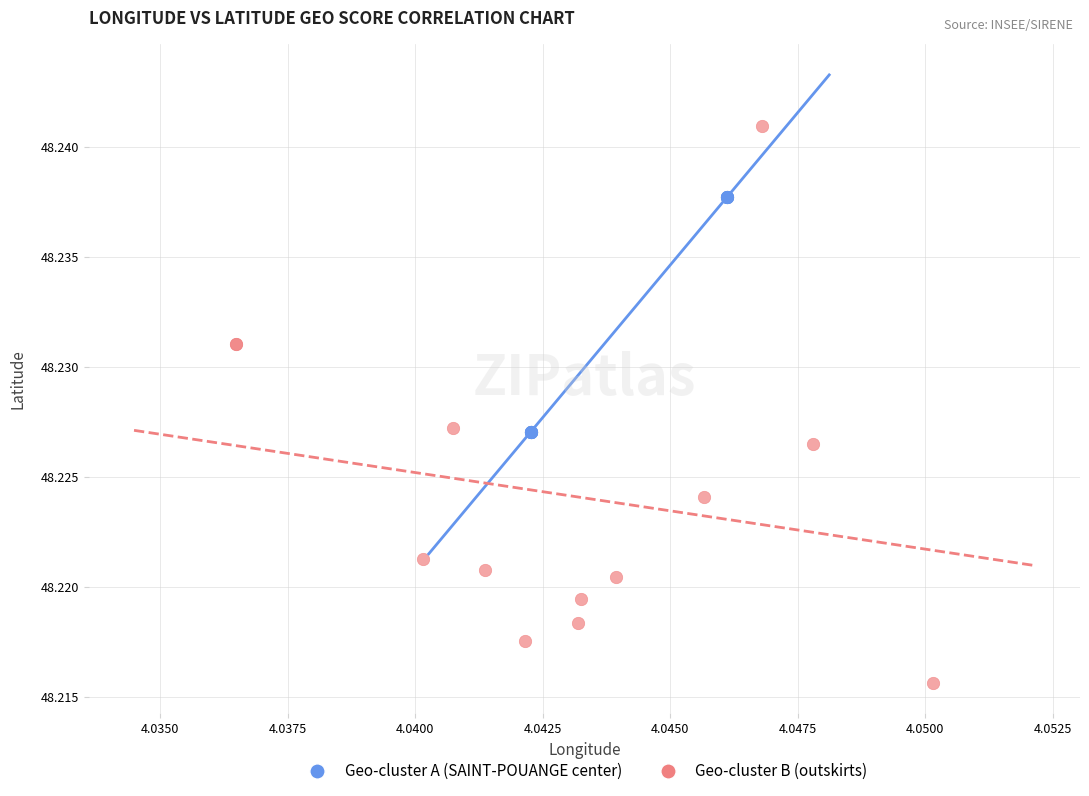

Which series contains the highest Y value?

Geo-cluster B (outskirts)